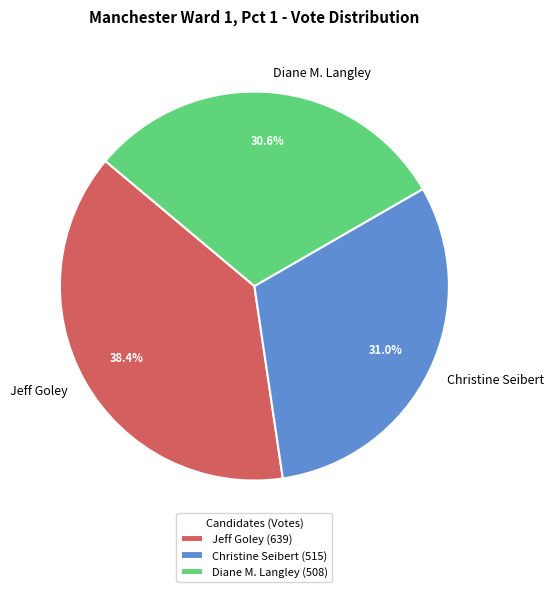

How many segments does this pie chart have?

3